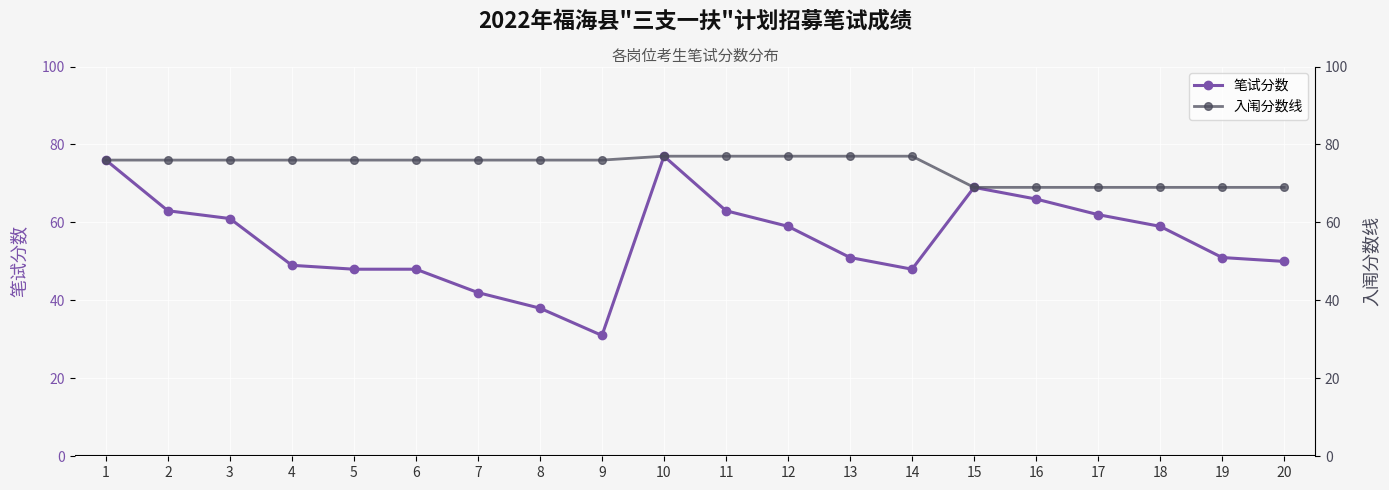

What is the lowest value of the 入闱分数线 series?

69